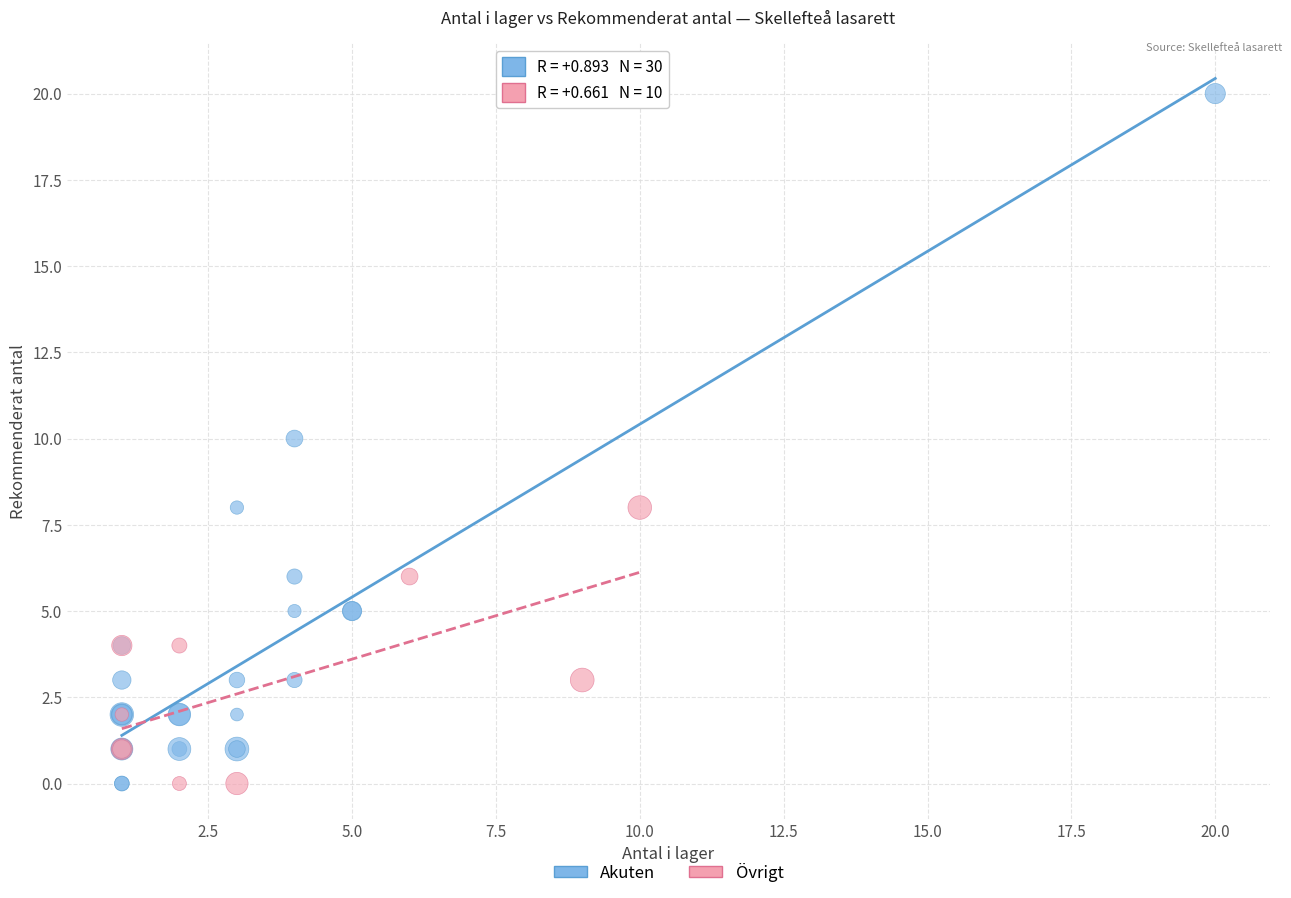

Which series reaches the maximum Y coordinate?

Akuten